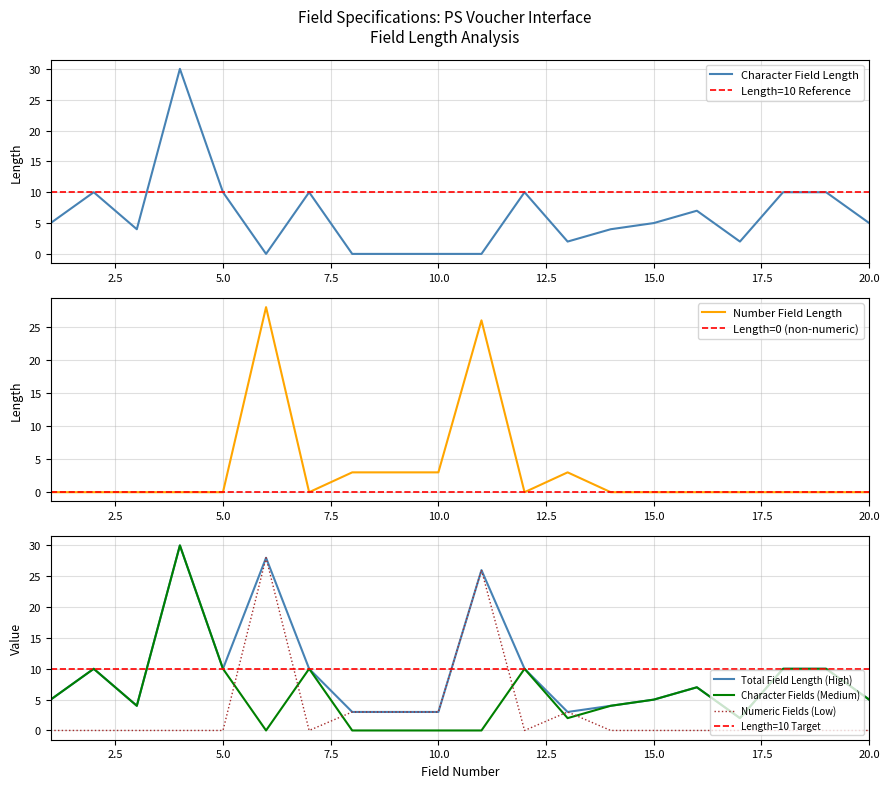

Is it true that Number equals 2 at 13?

False